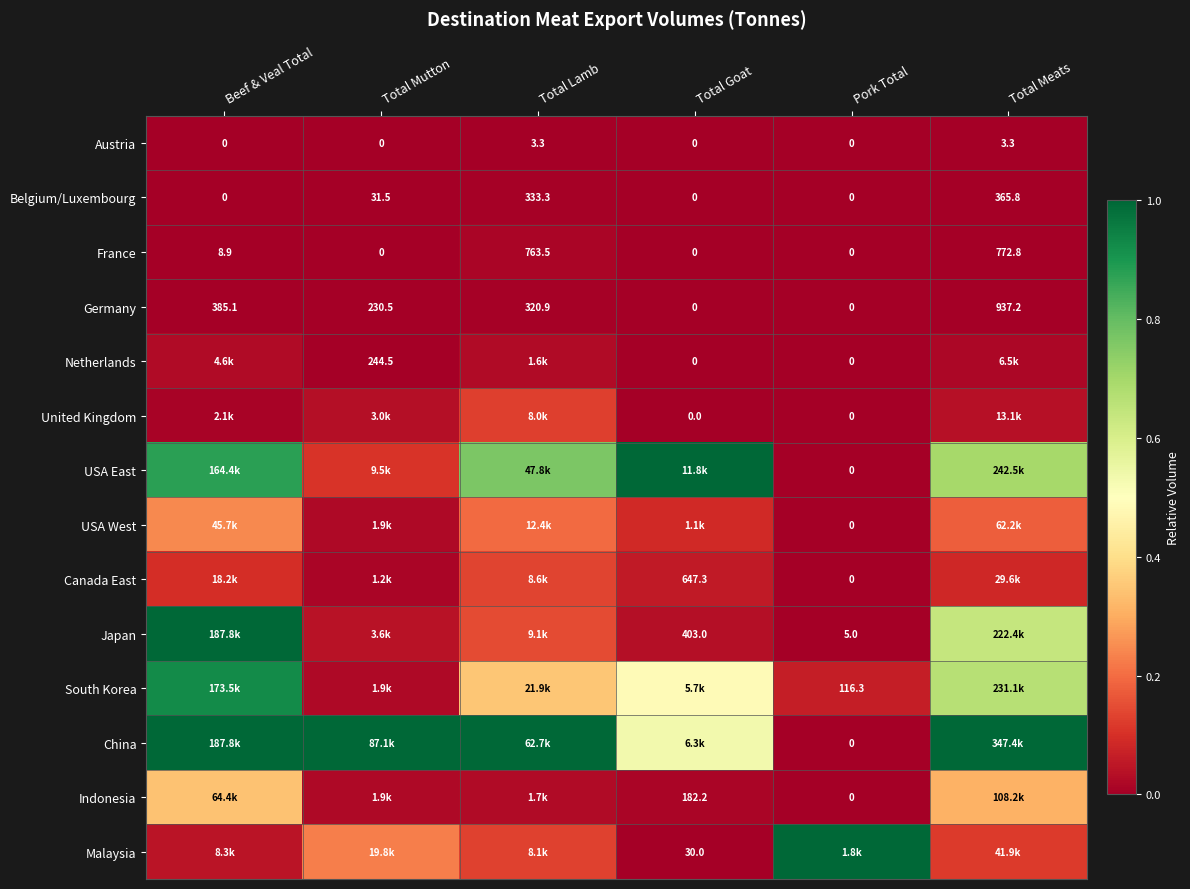

Is the value of Austria at Total Goat greater than the value of France at Total Meats?

No